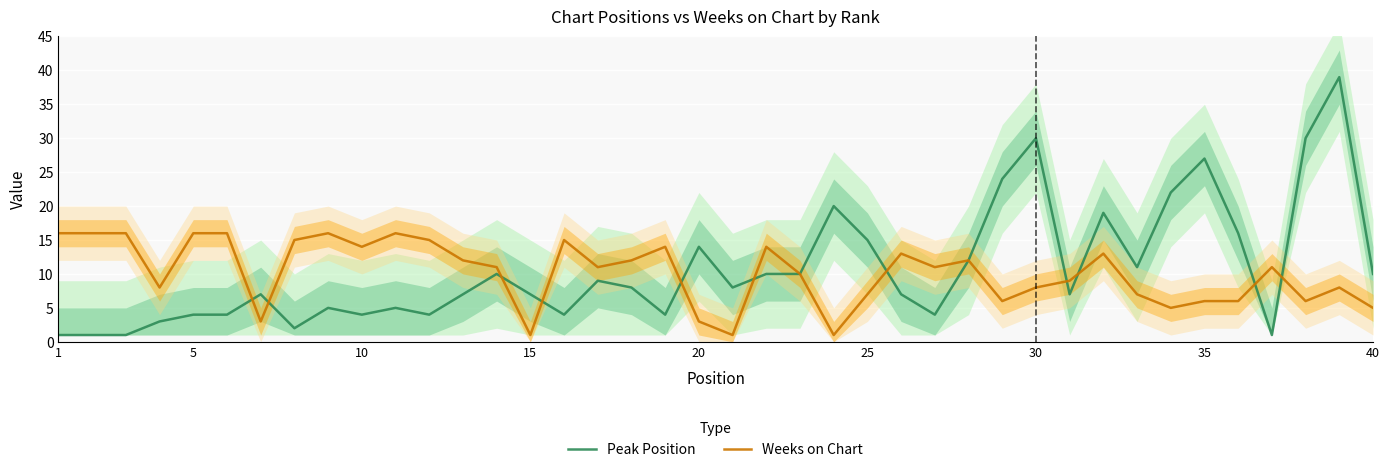

What is the approximate value of Peak Position at 40?

10